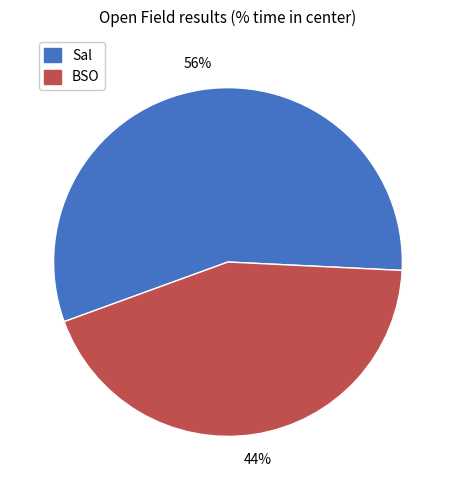

To the nearest percent, what is the average slice percentage?

50%